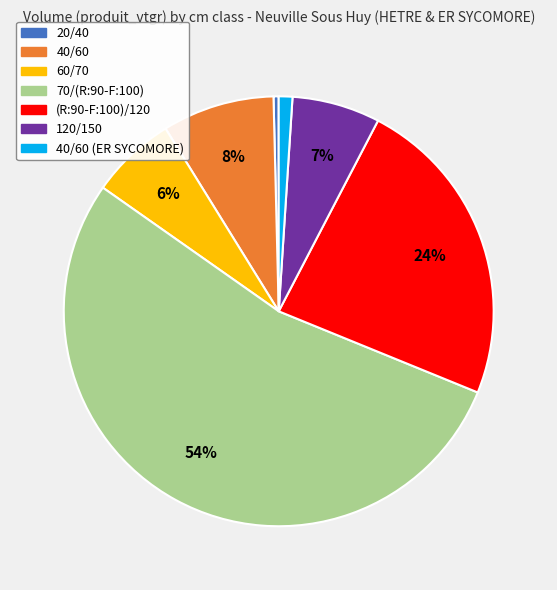

Is there a majority slice in this chart?

Yes